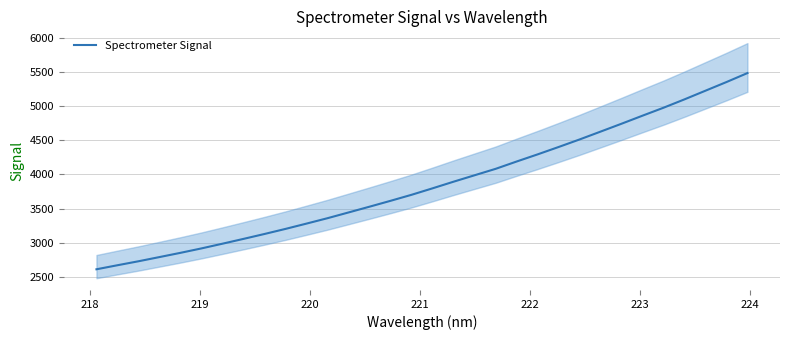

What is the value of the 1st point from the left?

2613.1